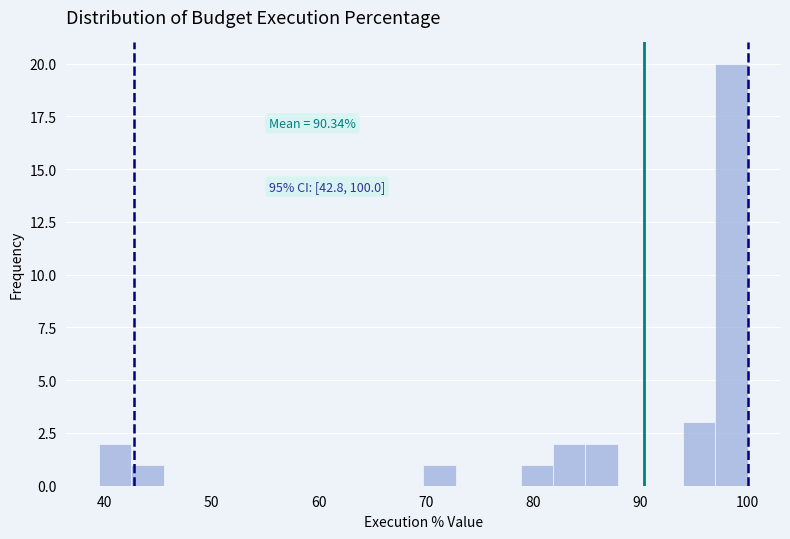

Read against the x-axis, roughly where is the centre of the tallest bar?

98